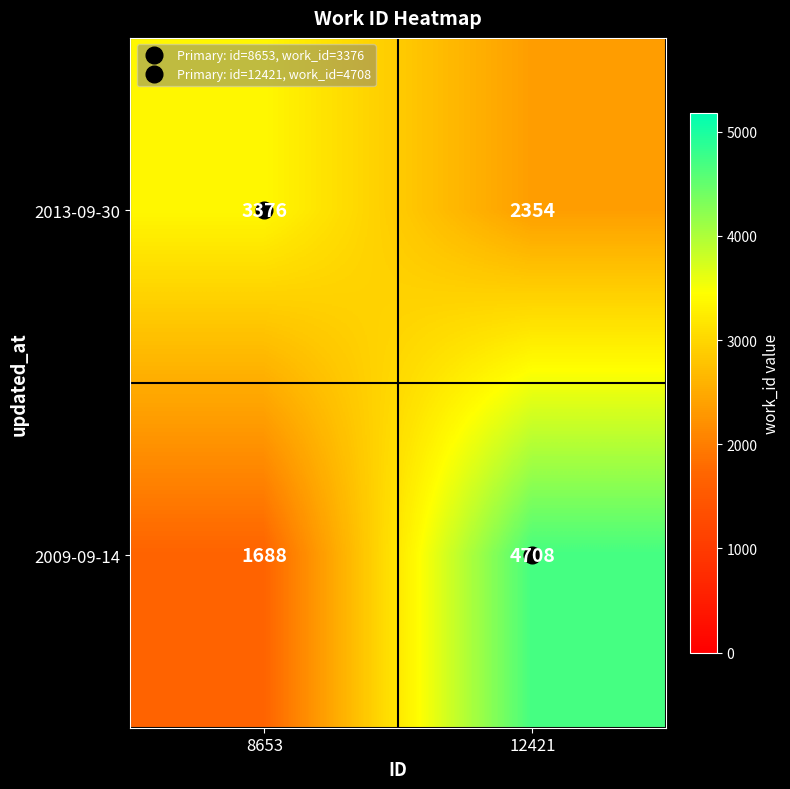

Which category has the lowest value across all series?

8653